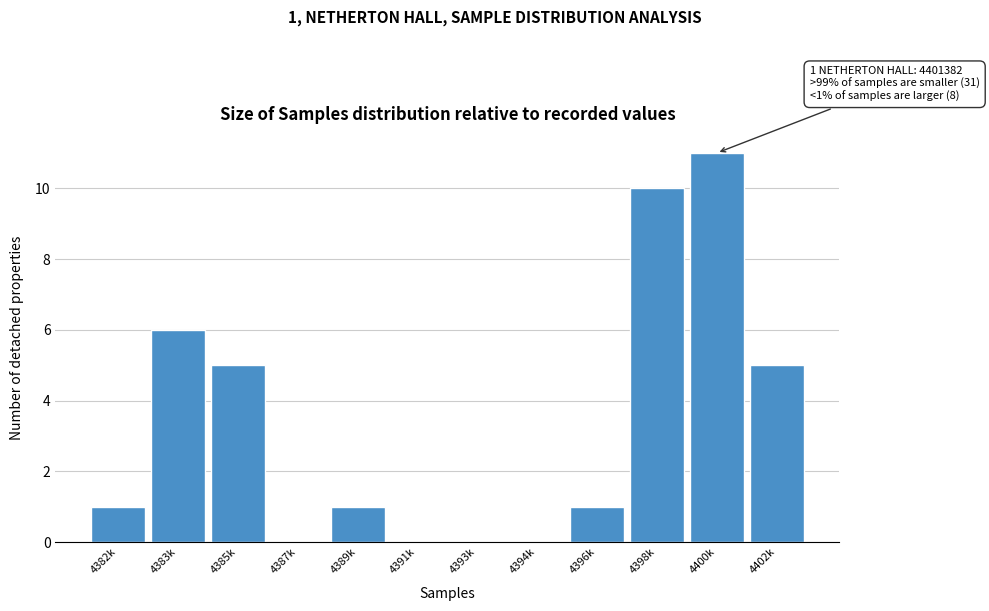

Reading left to right, extract all data points from this chart.

4382k=1	4383k=6	4385k=5	4387k=0	4389k=1	4391k=0	4393k=0	4394k=0	4396k=1	4398k=10	4400k=11	4402k=5